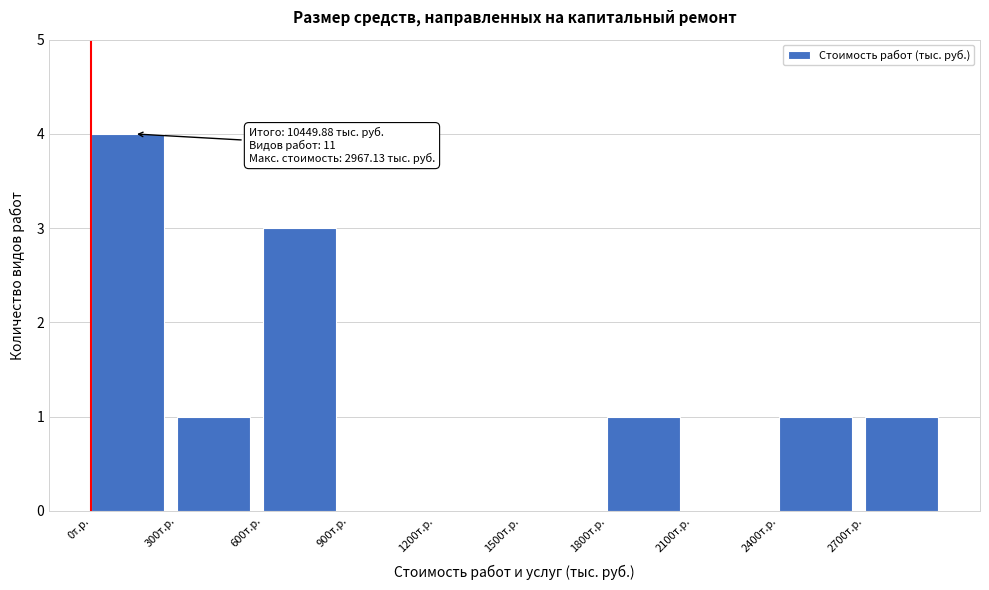

Over which range of the x-axis is the bar tallest?

0 to 300